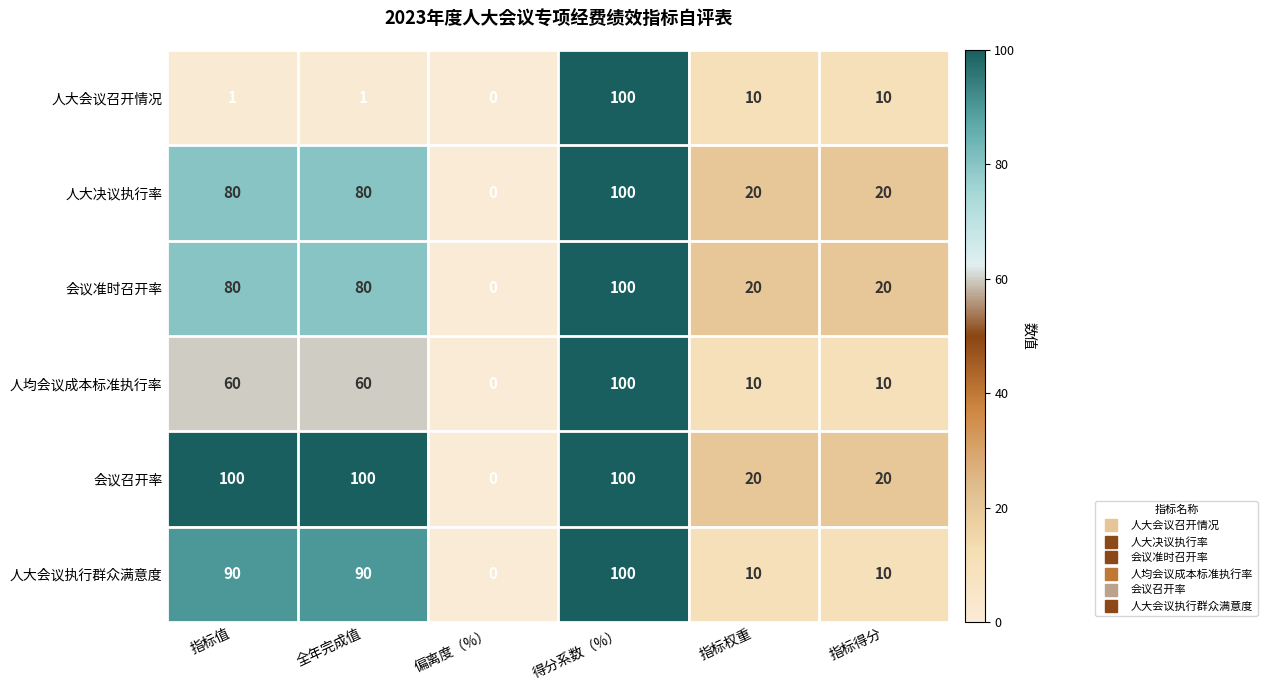

What is the difference between the maximum and minimum values in the 人大会议召开情况 series?

100